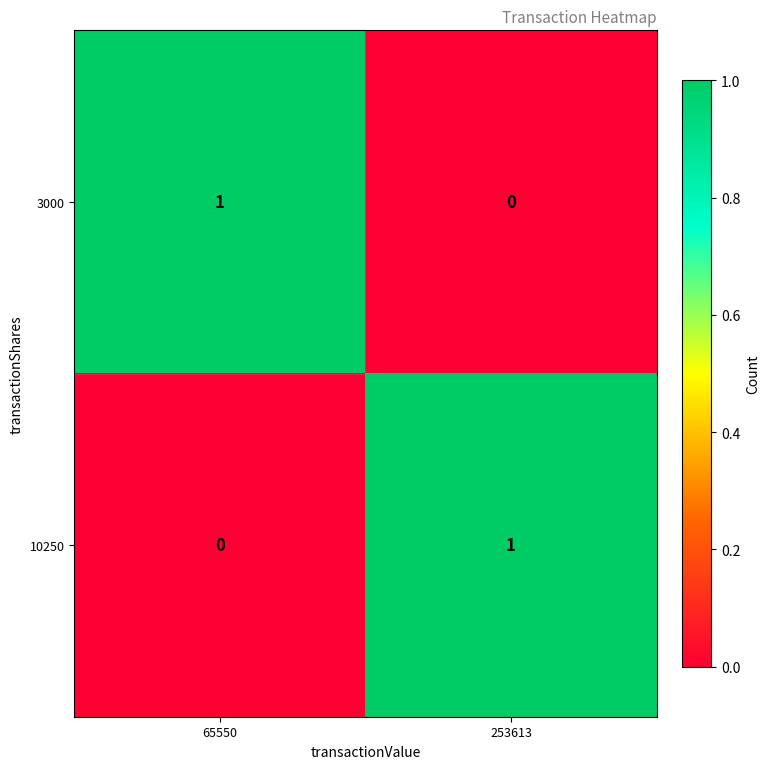

Where is 3000 nearest to the value 0?

253613